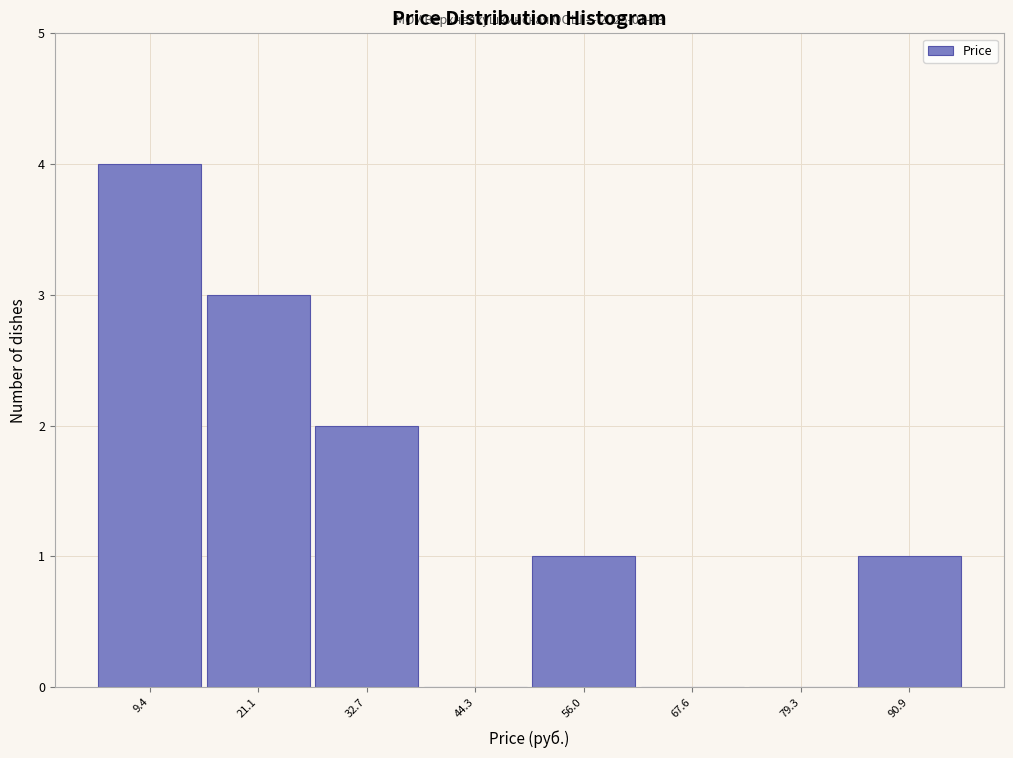

Over which range of the x-axis is the bar tallest?

4 to 16